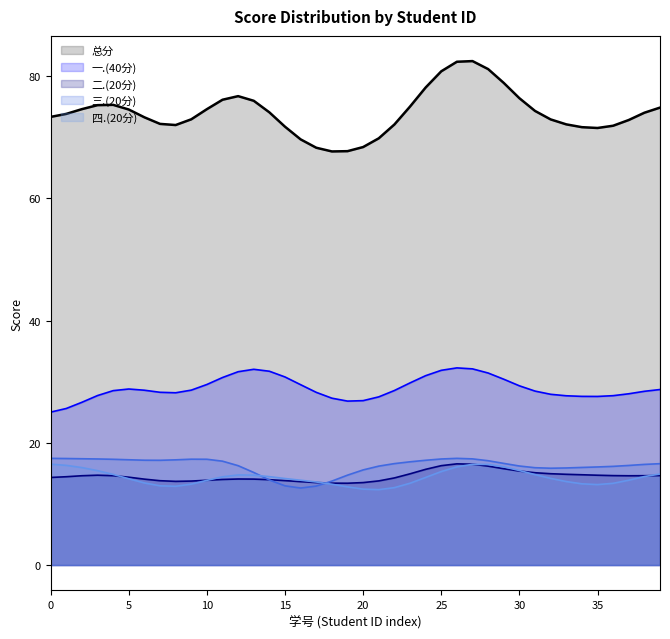

How many lines are shown in the chart?

5